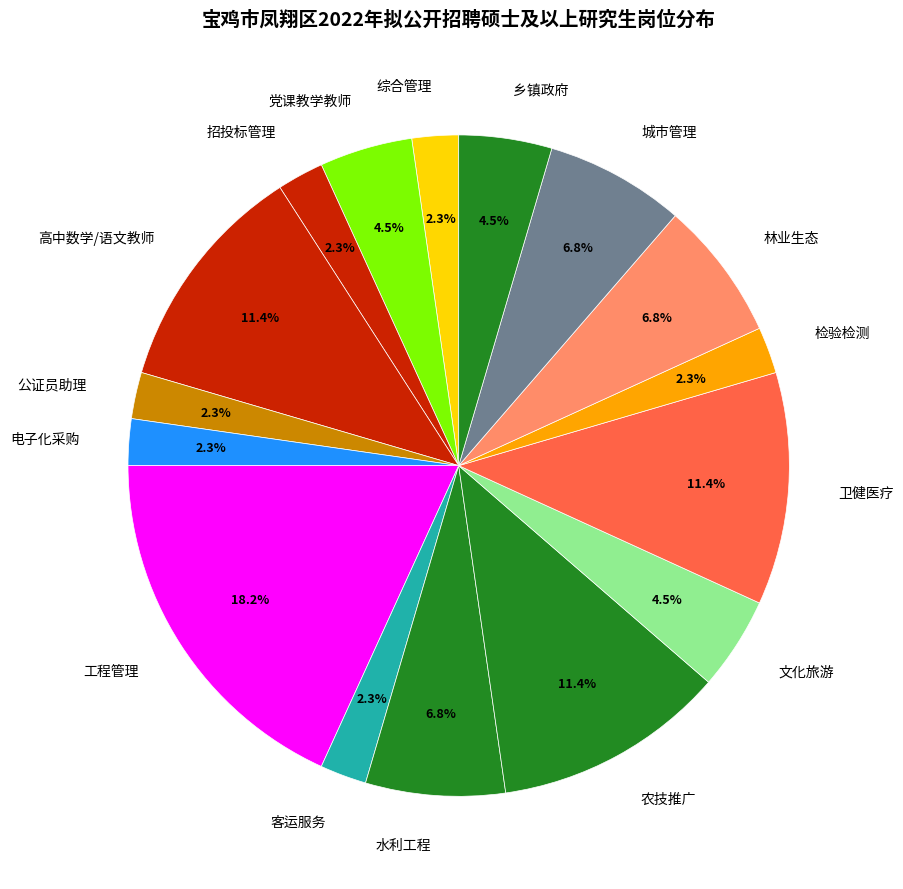

Is the sum of 工程管理 and 农技推广 greater than half?

No